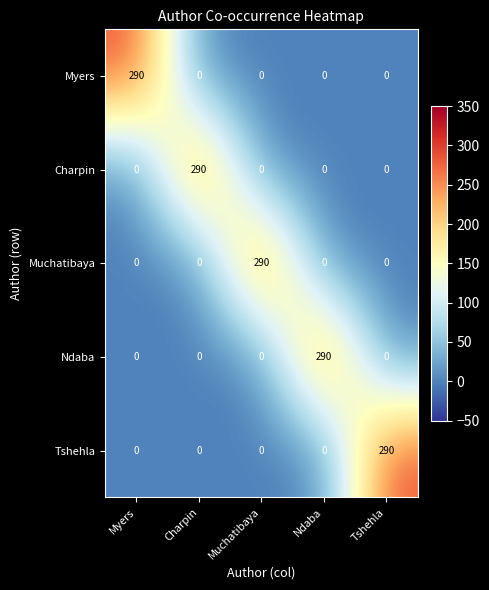

The Muchatibaya series shows 0 at Tshehla. True or false?

True